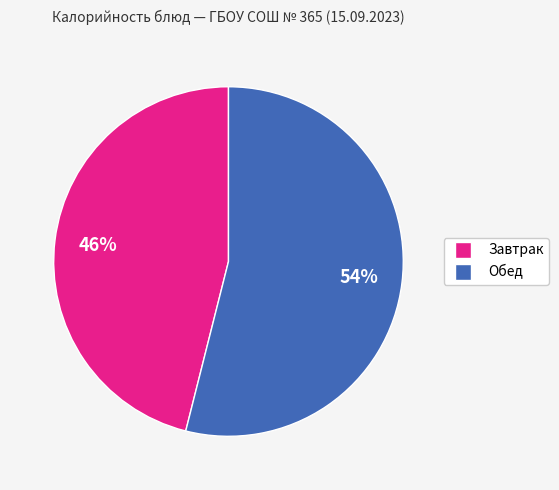

Is there any slice that represents more than half of the pie?

Yes